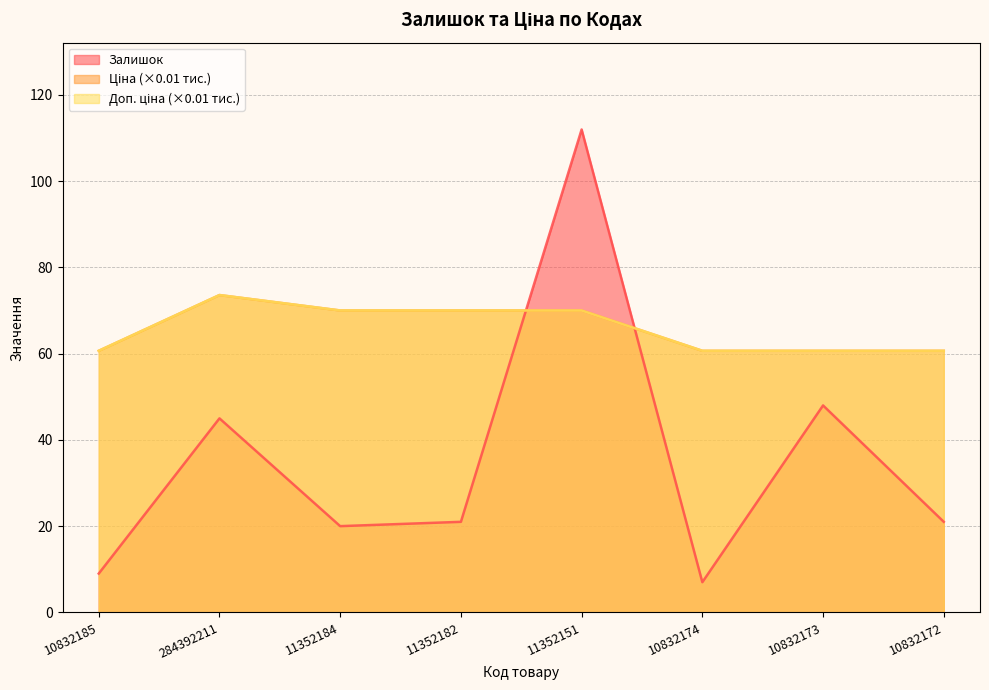

Which label corresponds to the smallest value in the chart?

10832174